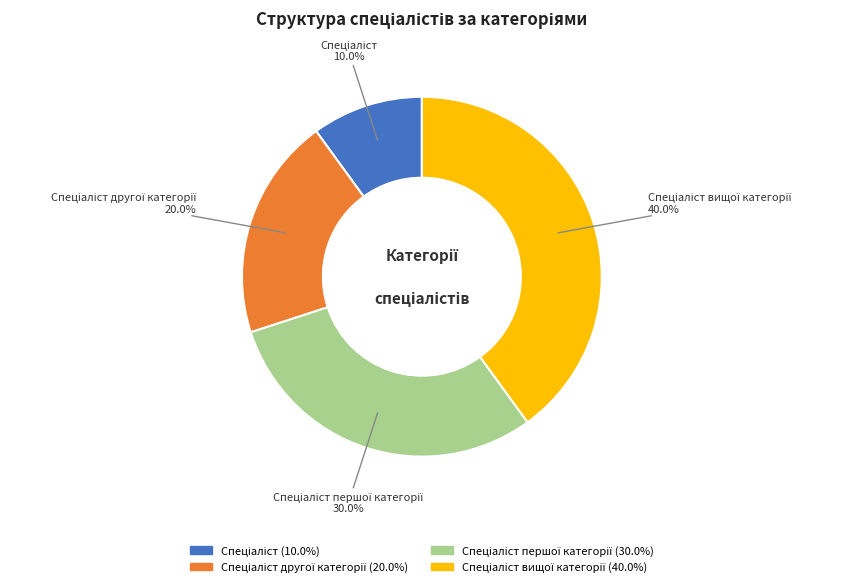

Does any single category account for the majority?

No